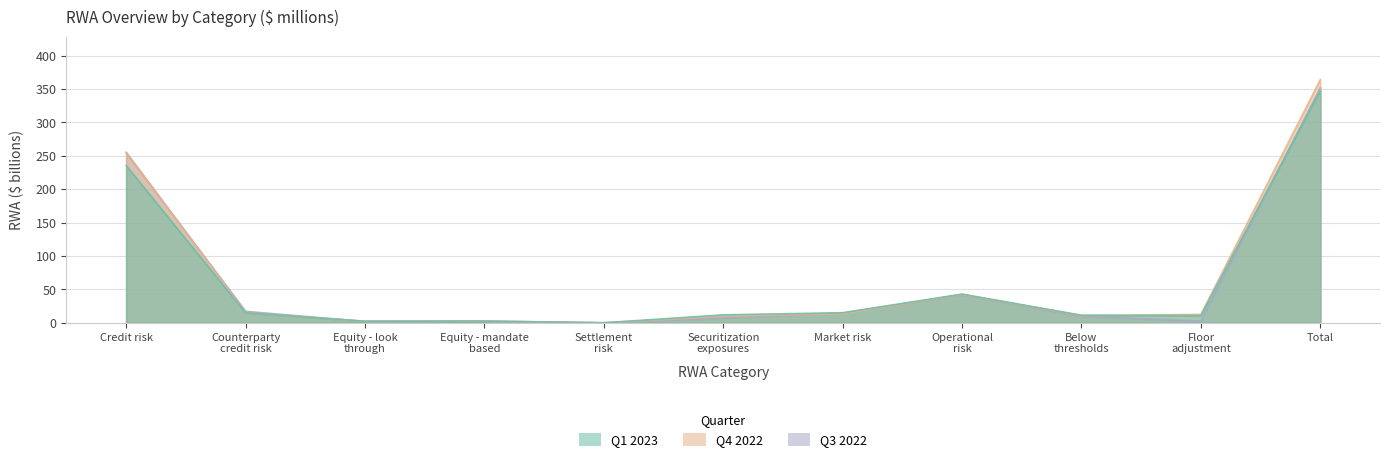

Which series has the largest total across all categories?

Q4 2022